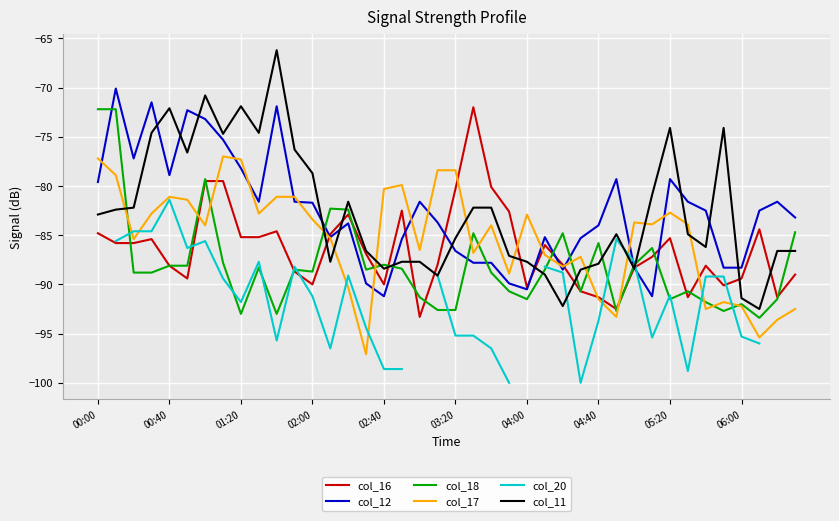

How many data points does each series have?

40